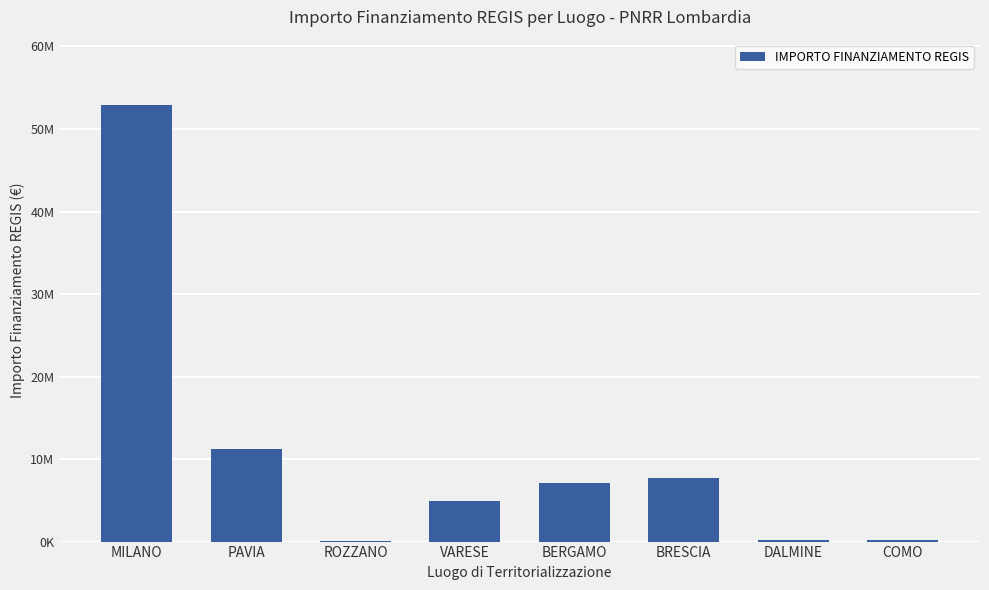

Are the bars horizontal?

No